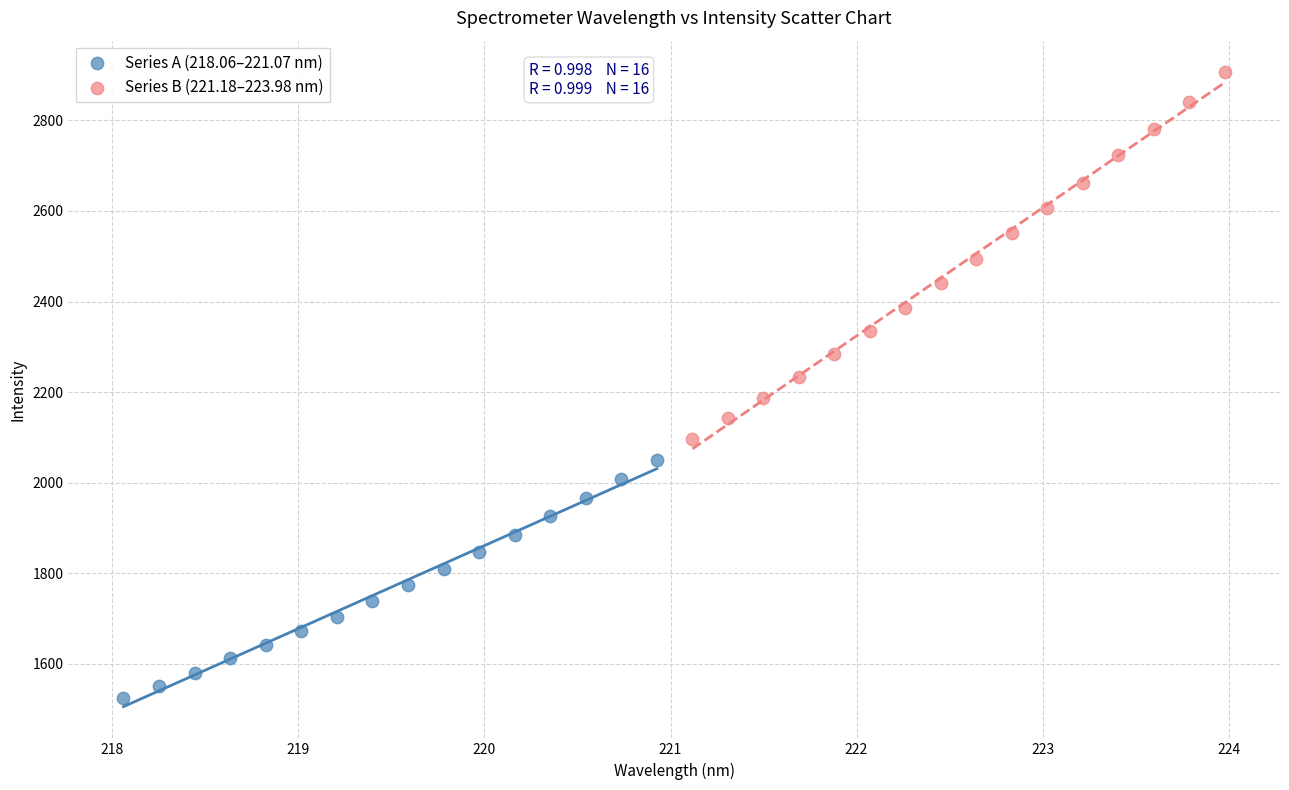

Which series reaches the minimum Y coordinate?

Series A (218.06–221.07 nm)